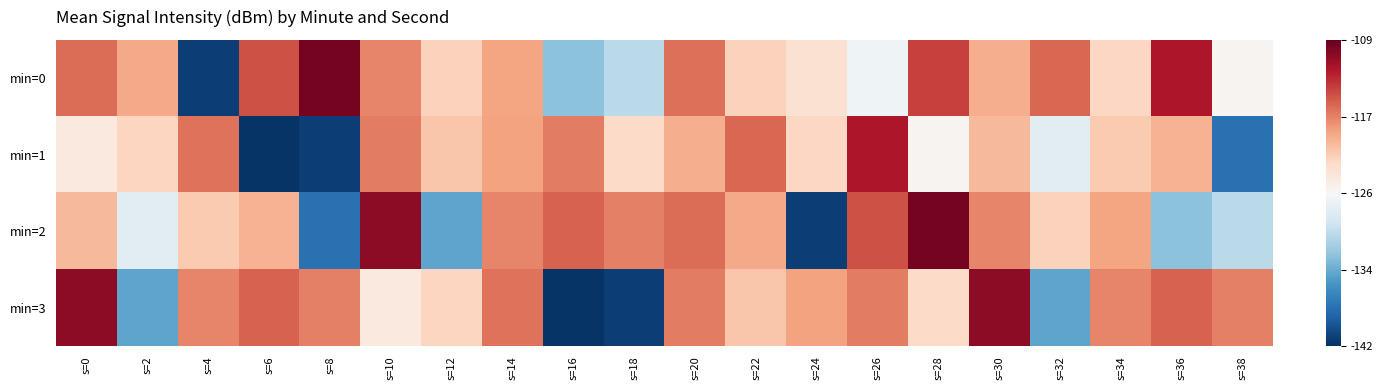

At s=10, list the series in order from largest to smallest.

min=2, min=1, min=0, min=3